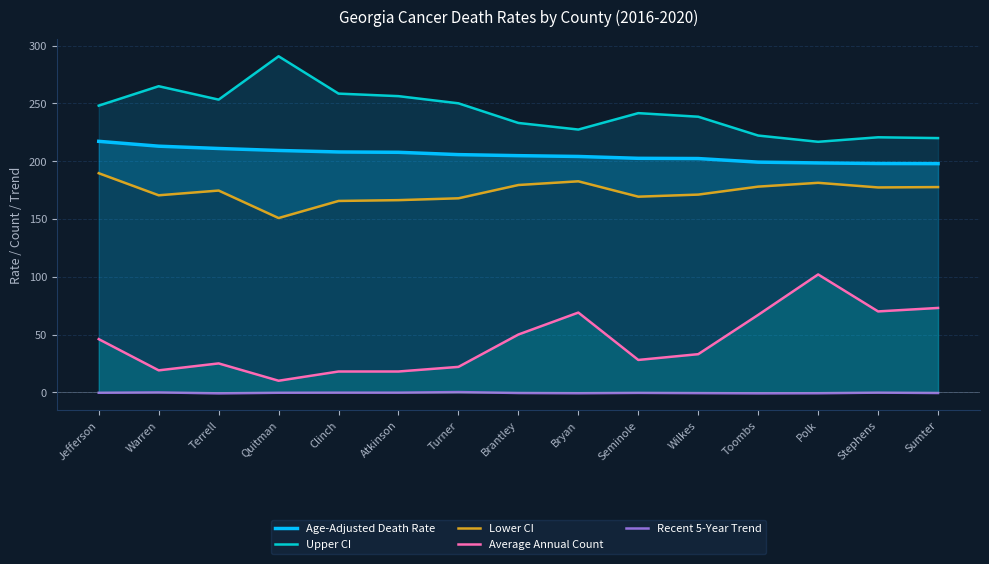

What is the label of the 11th point from the right?

Clinch